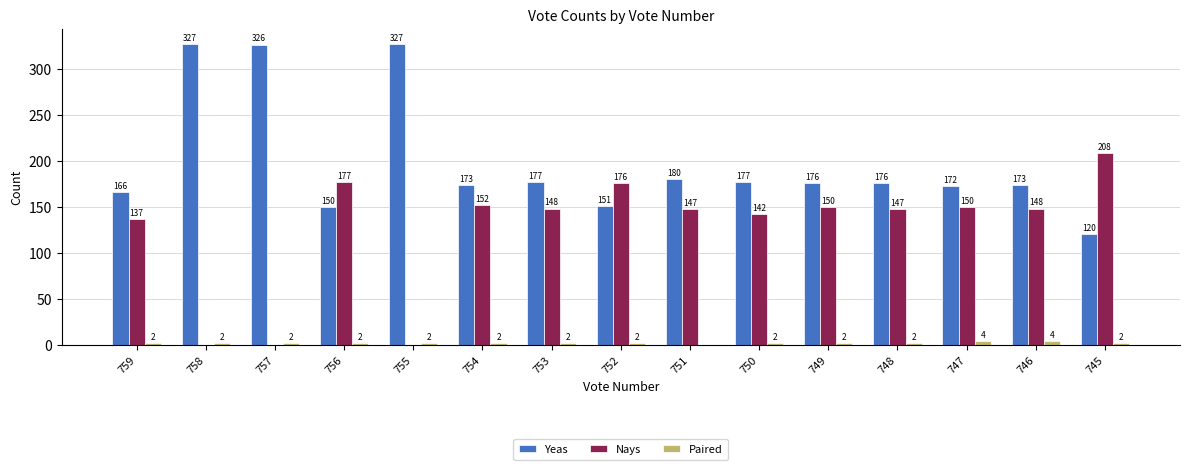

Are the bars horizontal?

No